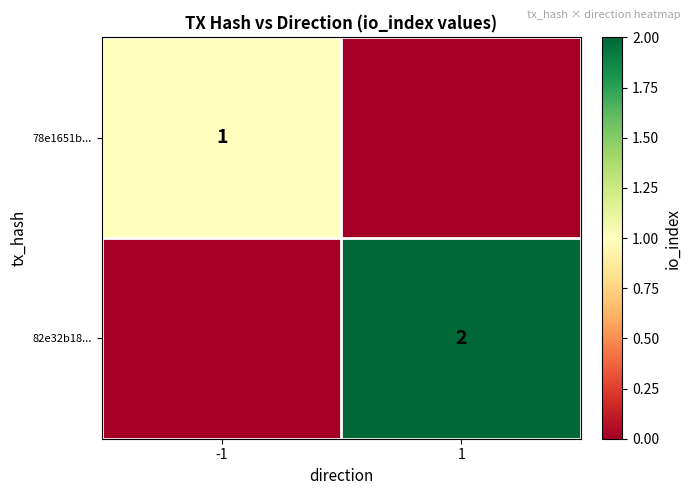

Is it true that 82e32b18... equals 2 at 1?

True